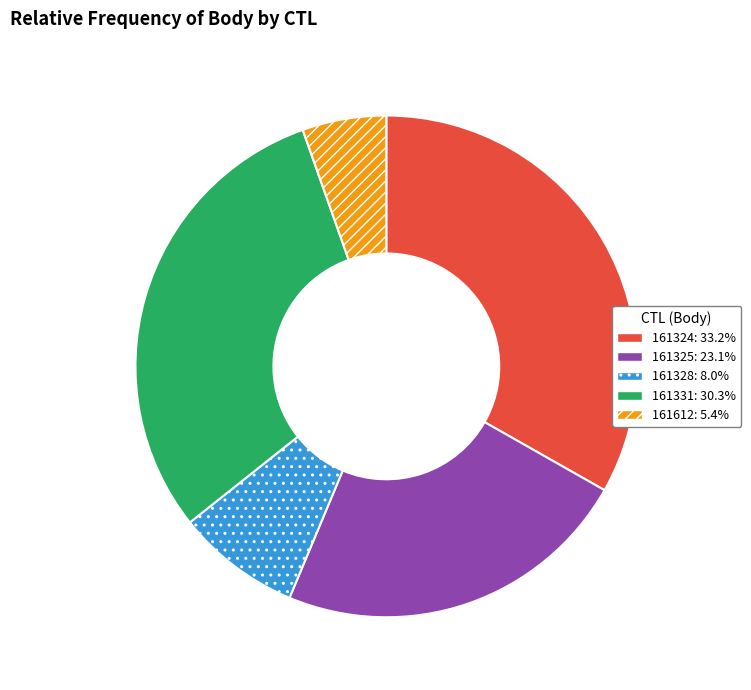

Is there a majority slice in this chart?

No